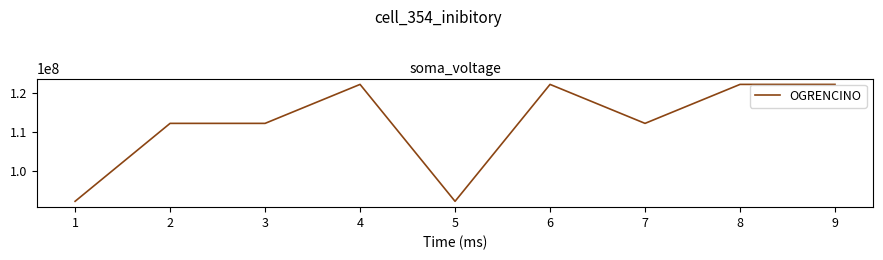

What is the difference between the maximum and minimum values?

29999998